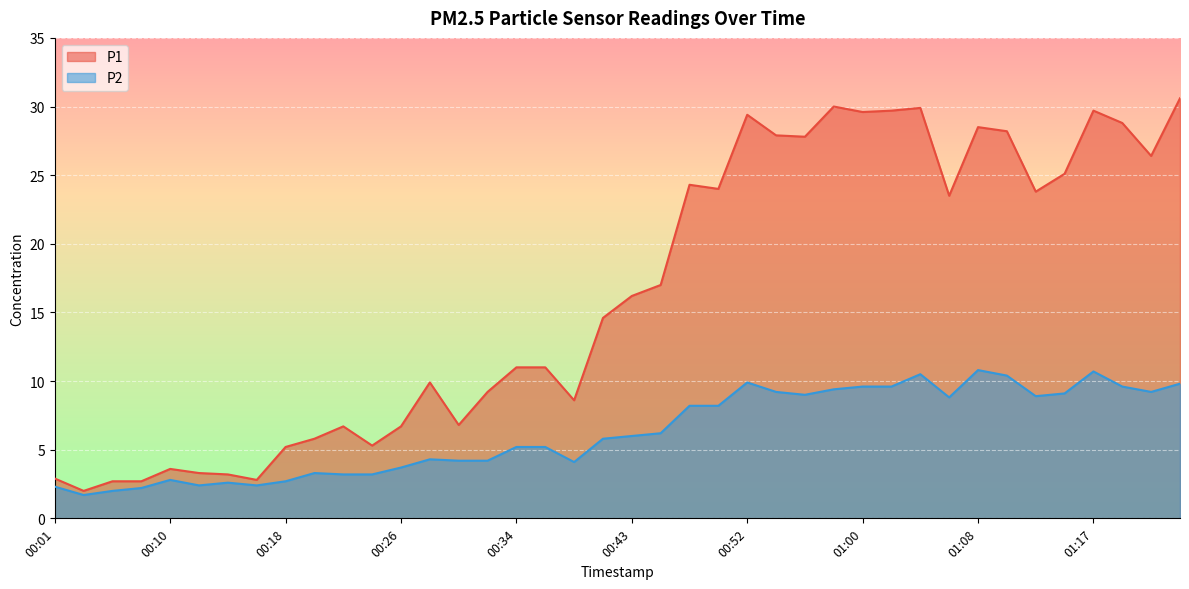

What position from the right is 01:24?

1